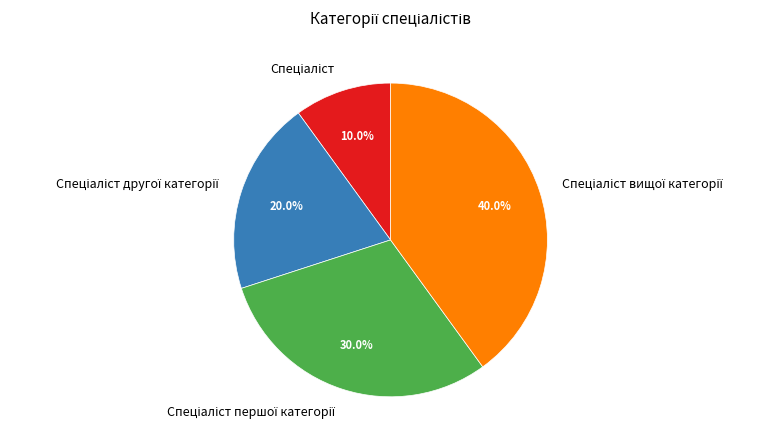

Is there a majority slice in this chart?

No